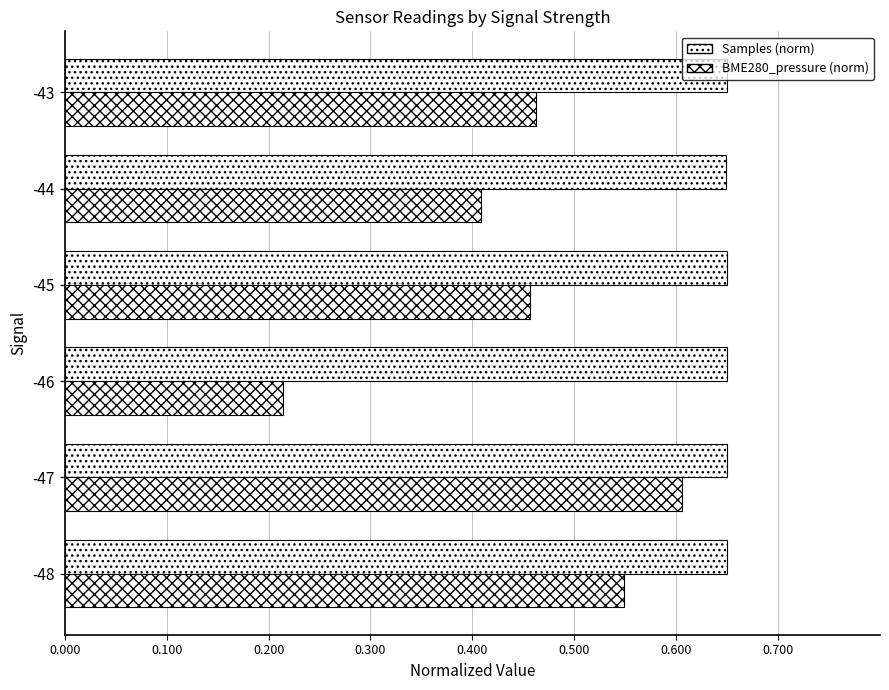

How many data points does each series have?

6